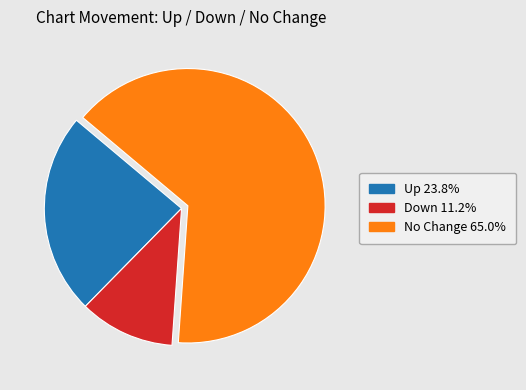

Is there a majority slice in this chart?

Yes